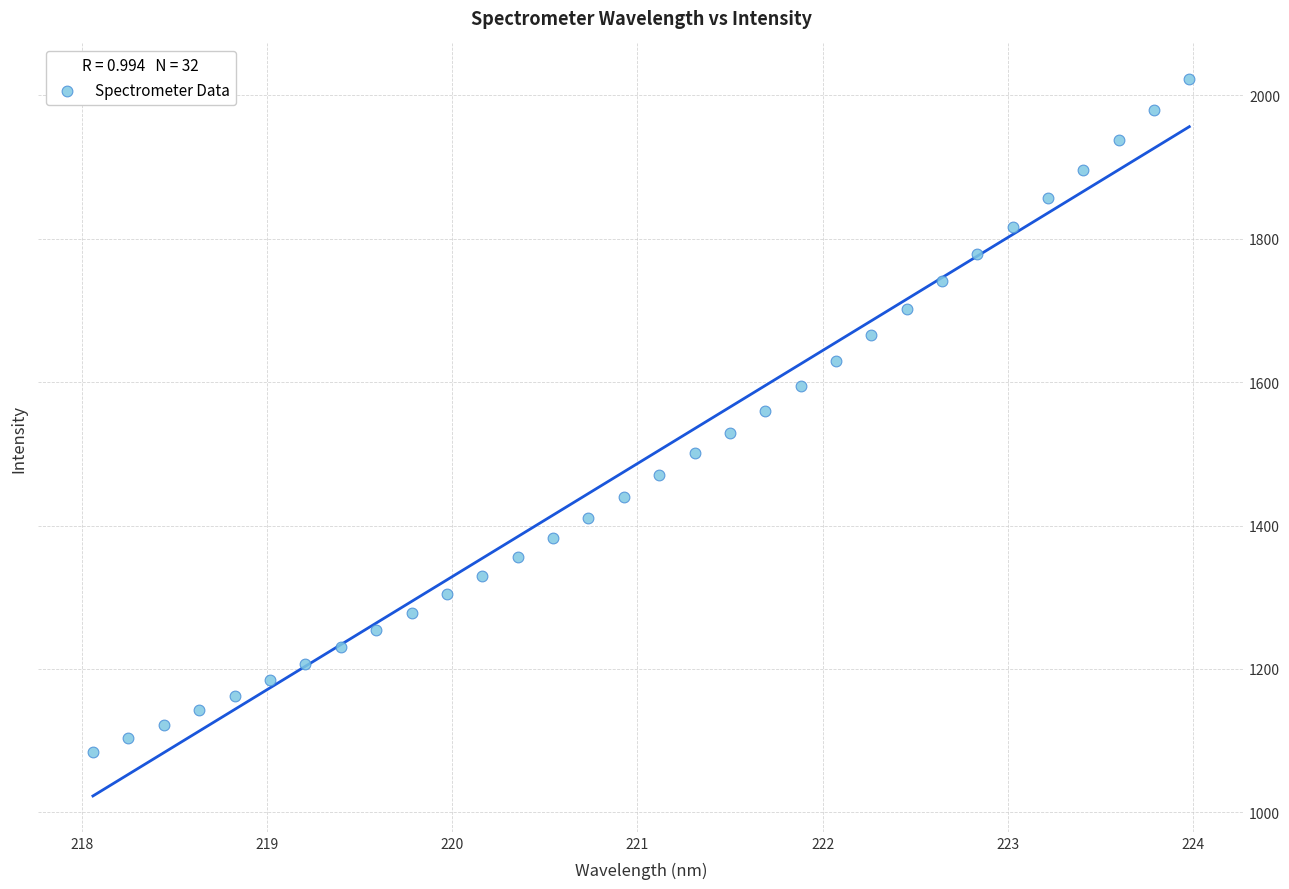

What is the range of X values (max minus min)?

5.9